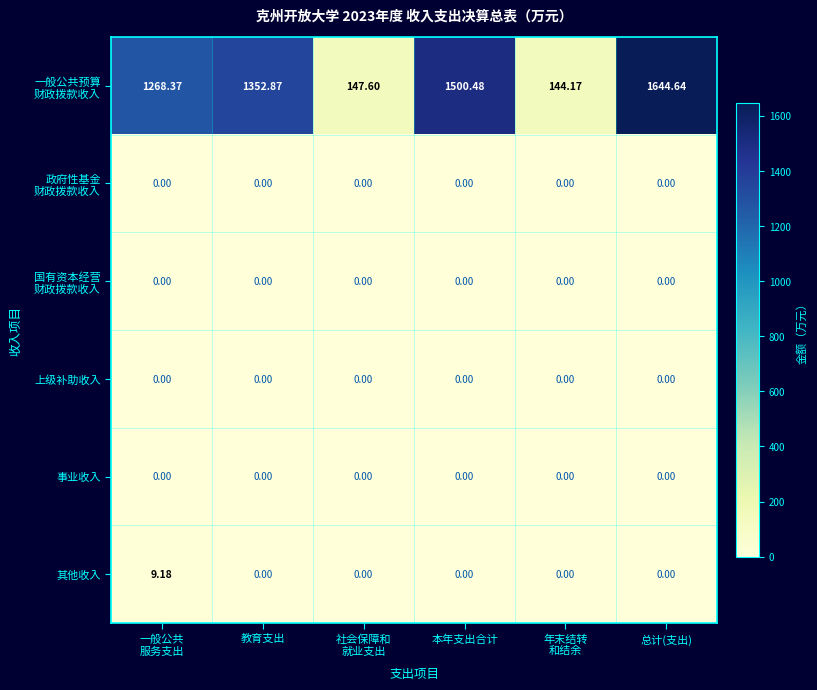

At which category is the sum across all series the highest?

总计(支出)